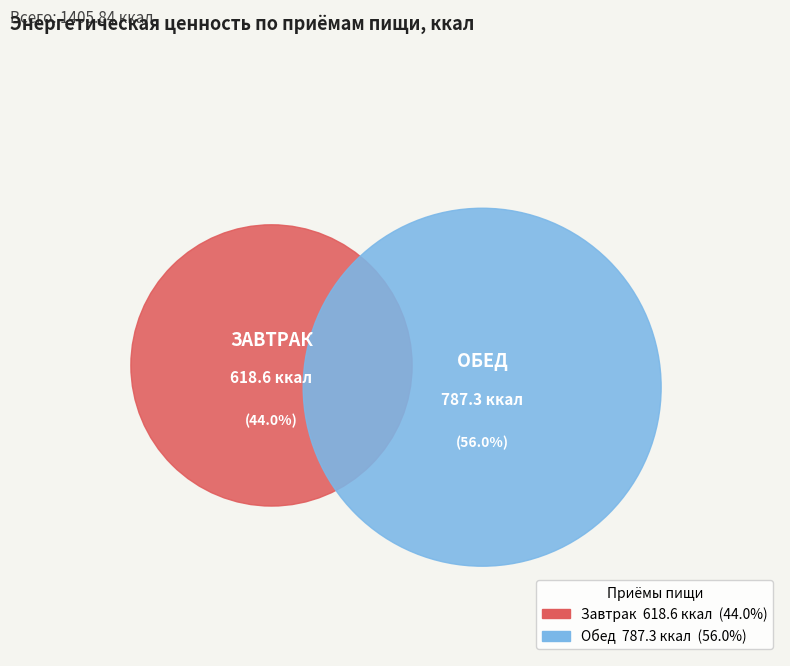

Is it true that Завтрак is 49% of the pie?

False